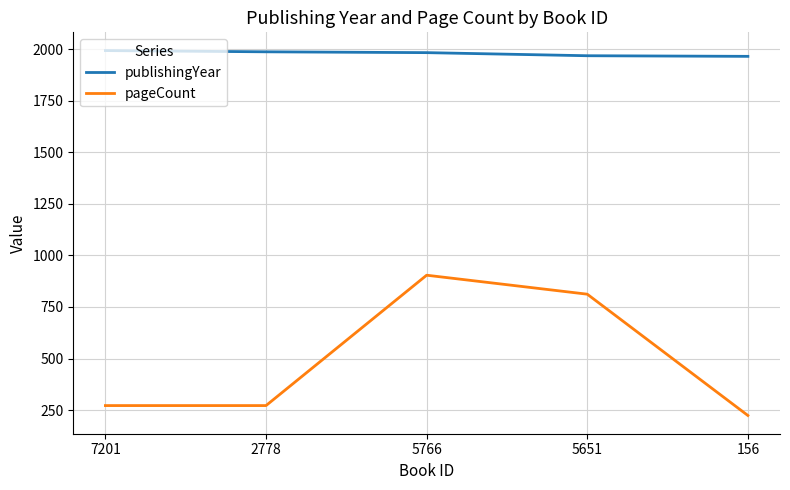

True or false: publishingYear and pageCount cross at least once.

False